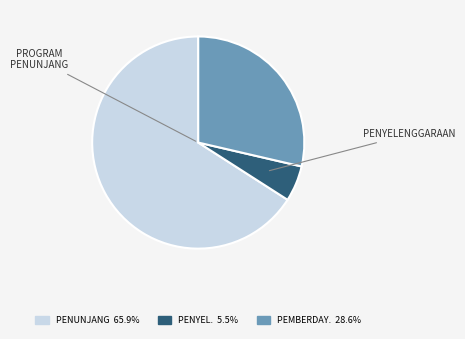

Is there a majority slice in this chart?

Yes